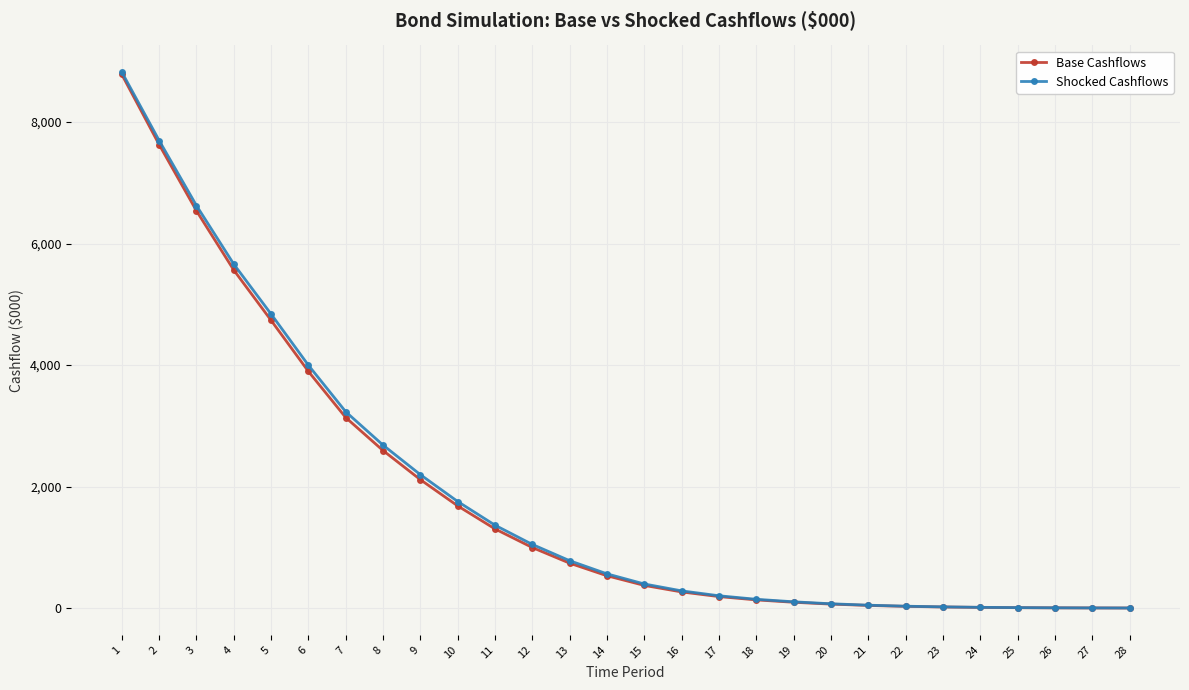

What is the approximate value of Shocked Cashflows at 26?

5.2